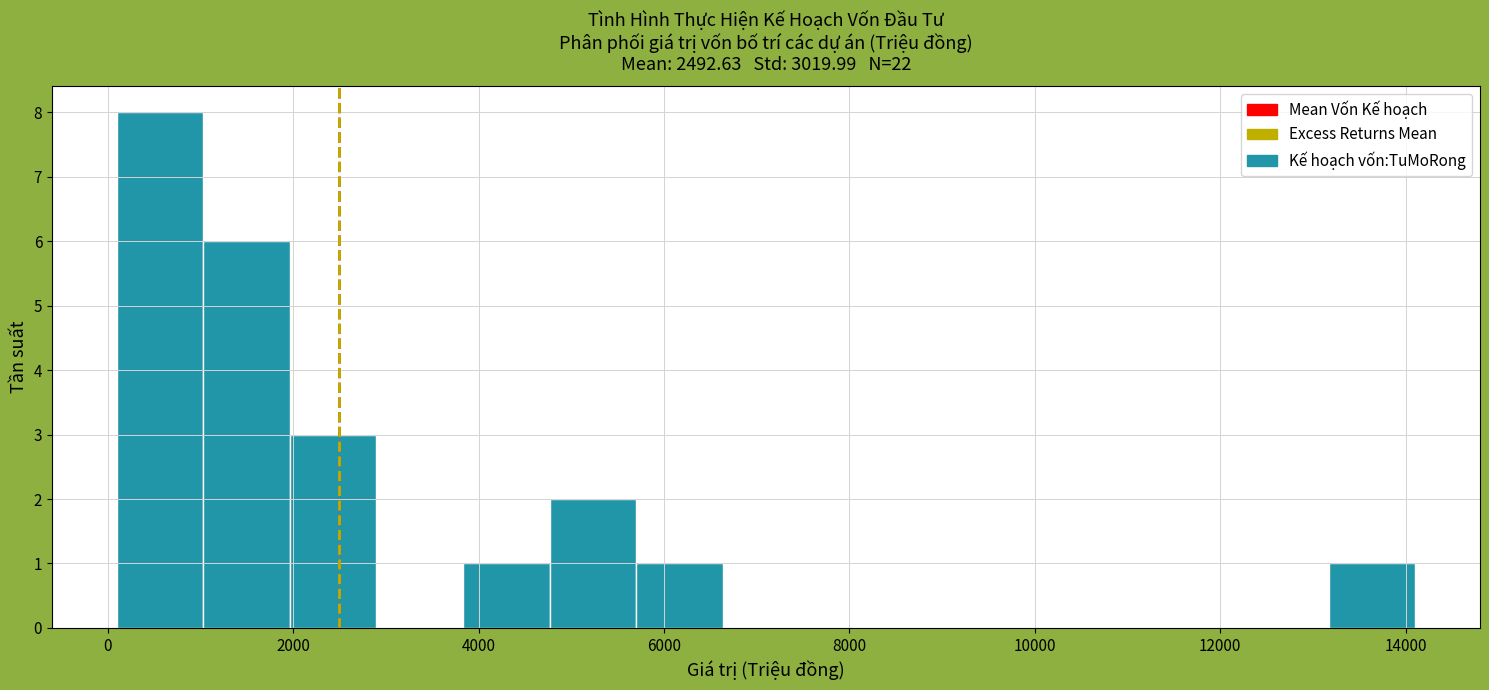

Over which range of the x-axis is the bar tallest?

0 to 1000